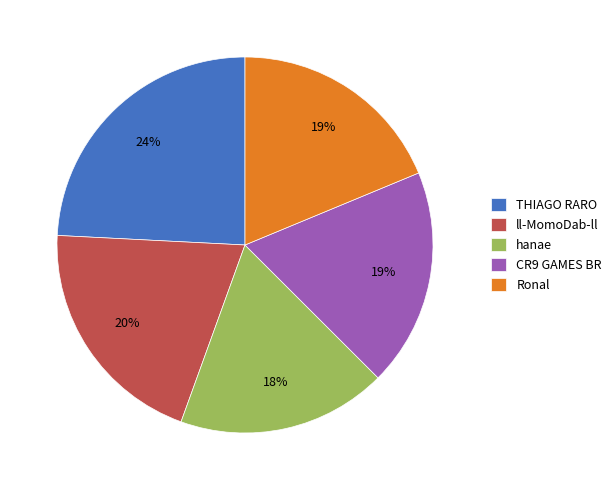

What is the smallest slice in the pie chart?

hanae